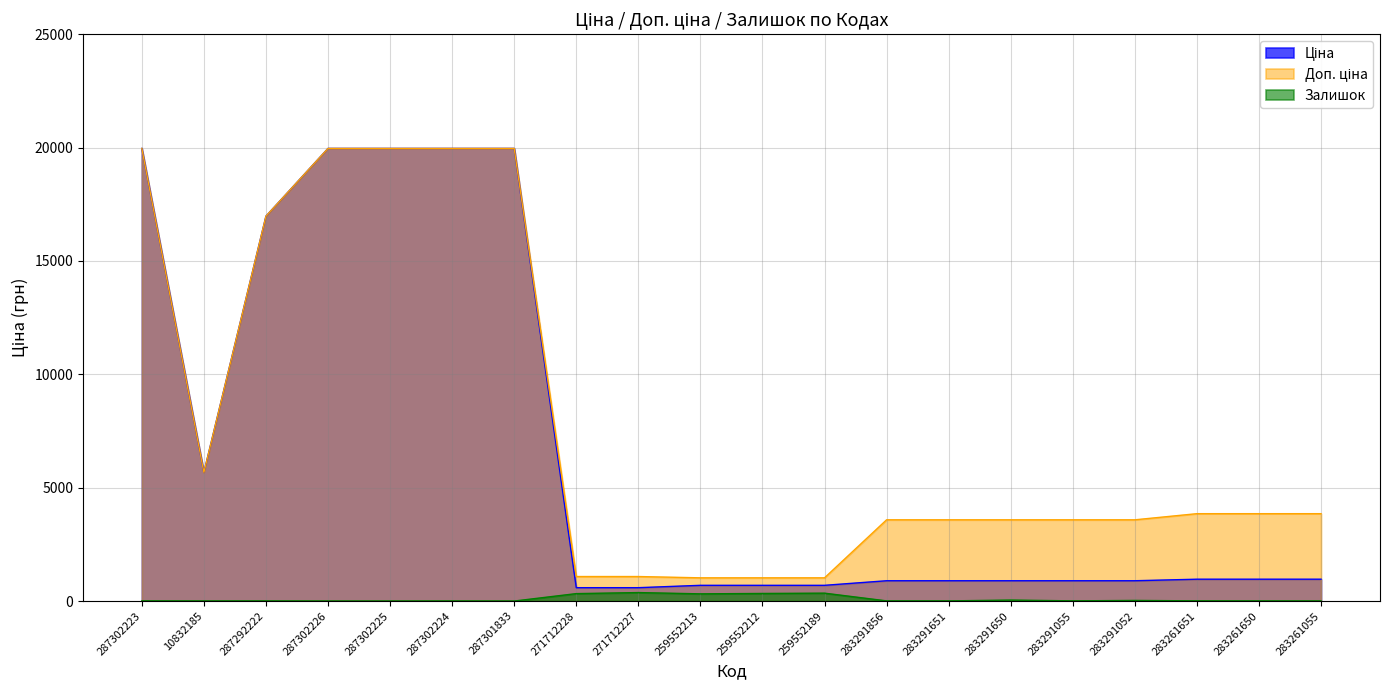

What is the sum of all Залишок values?

1834.0